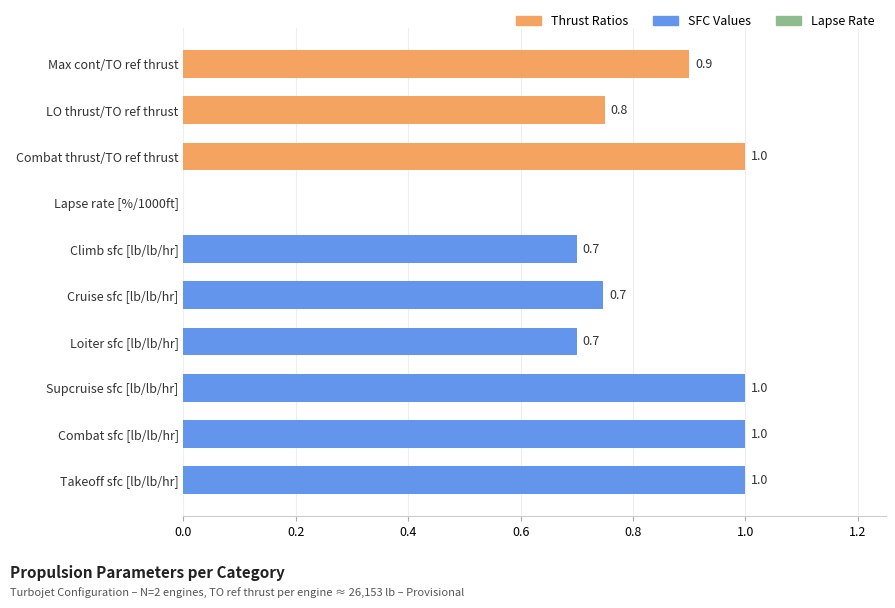

Between Cruise sfc [lb/lb/hr] and Combat thrust/TO ref thrust, which is larger?

Combat thrust/TO ref thrust